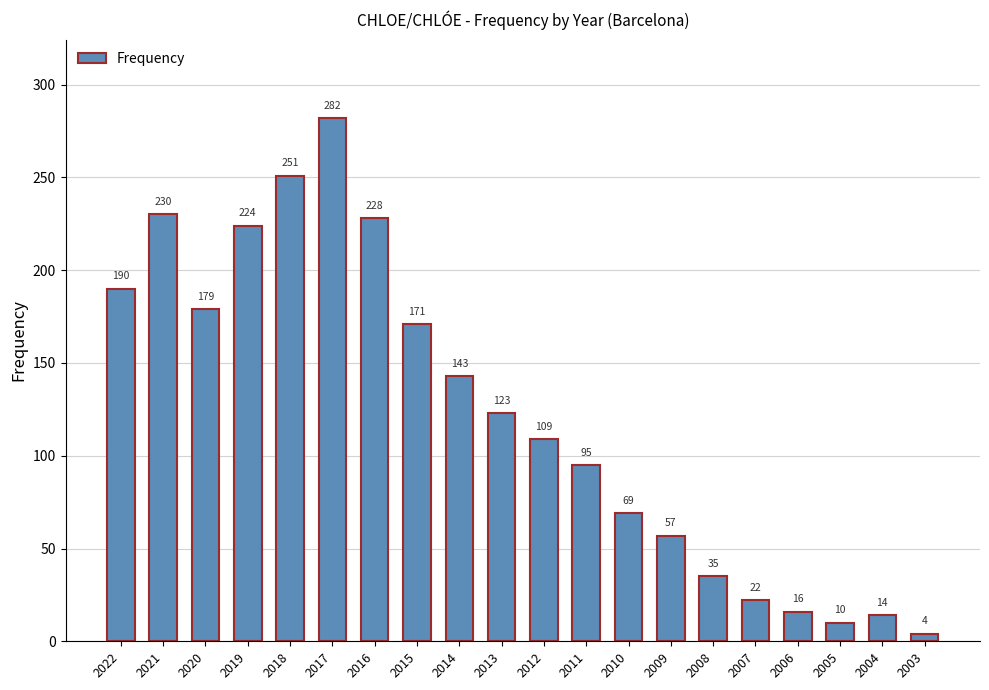

How many categories are shown in the chart?

20